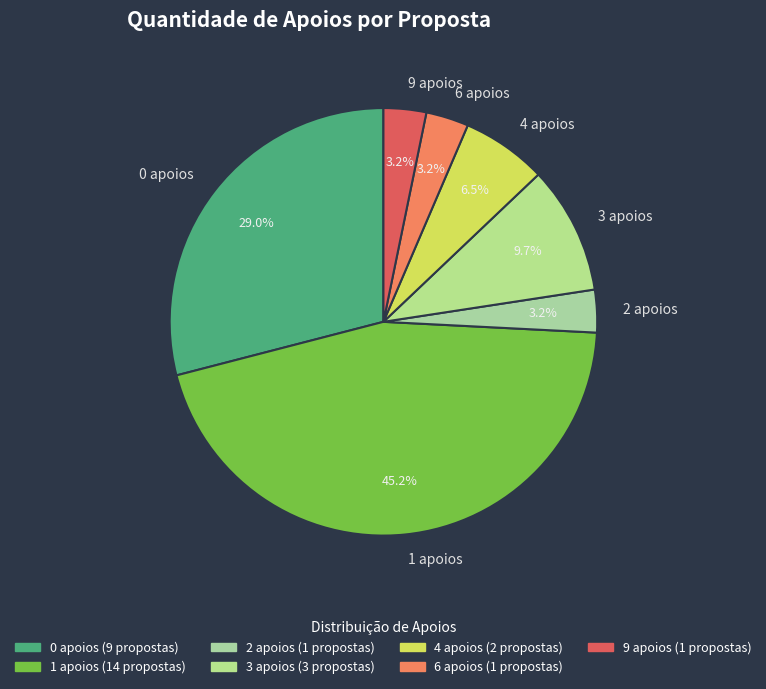

Which has a higher value, 0 apoios or 3 apoios?

0 apoios